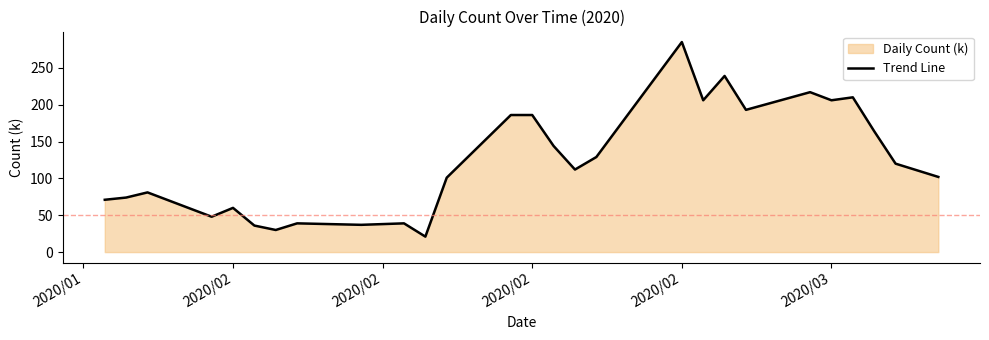

What is the smallest value displayed?

21